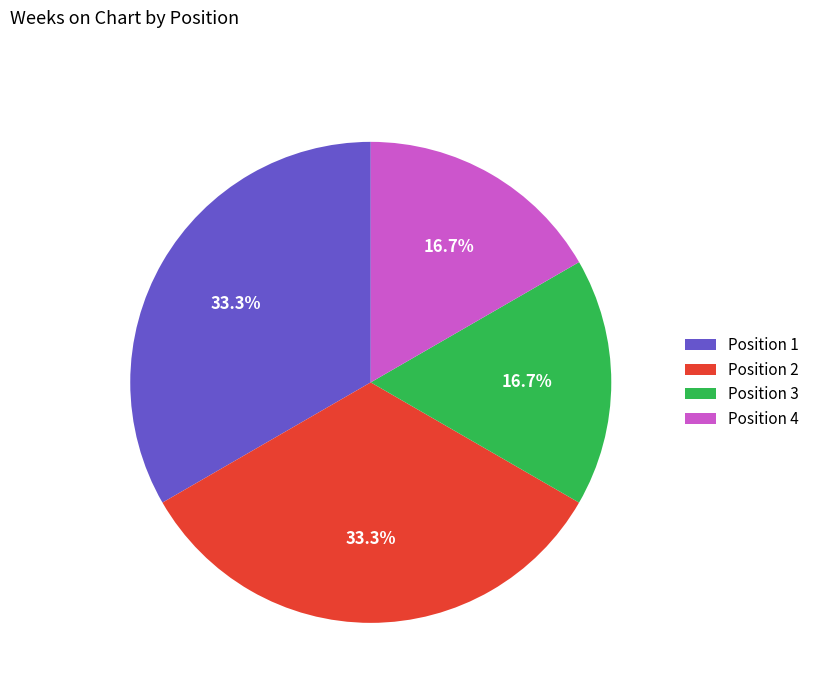

Is there any slice that represents more than half of the pie?

No